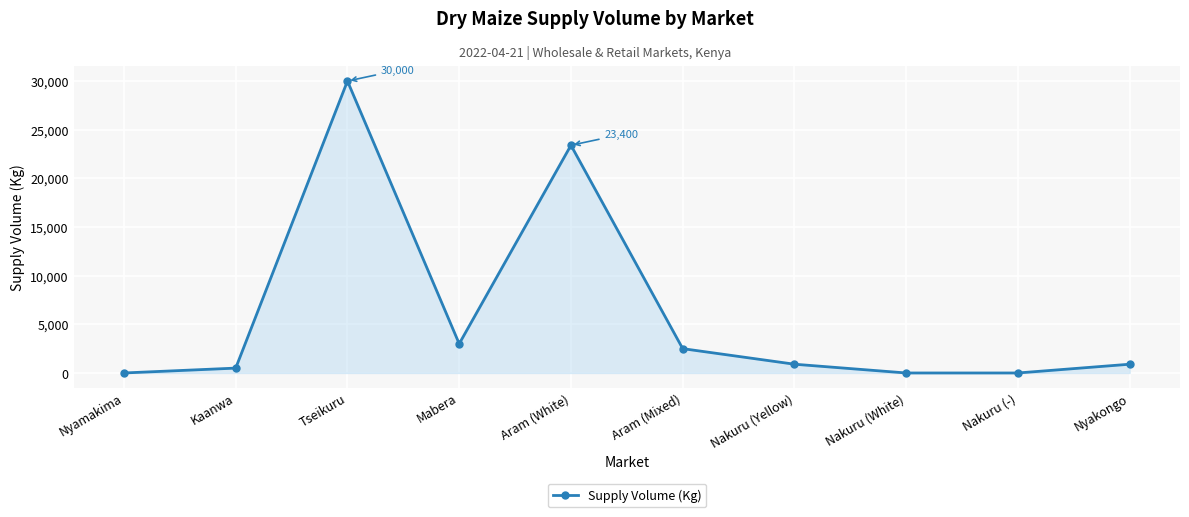

Count the number of categories in the chart.

10